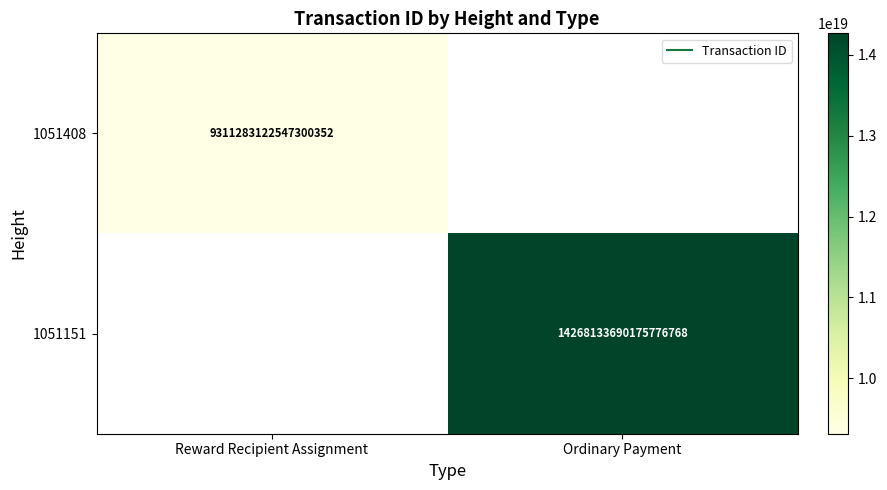

Which label corresponds to the largest value in the chart?

Ordinary Payment